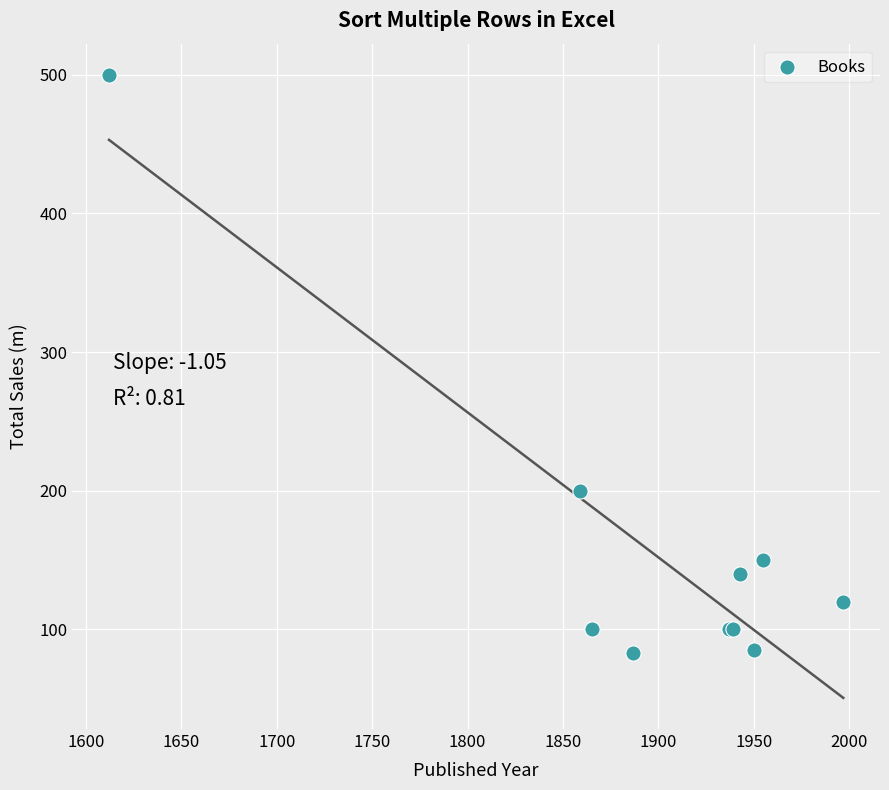

What Y value in the scatter plot is closest to 291?

200